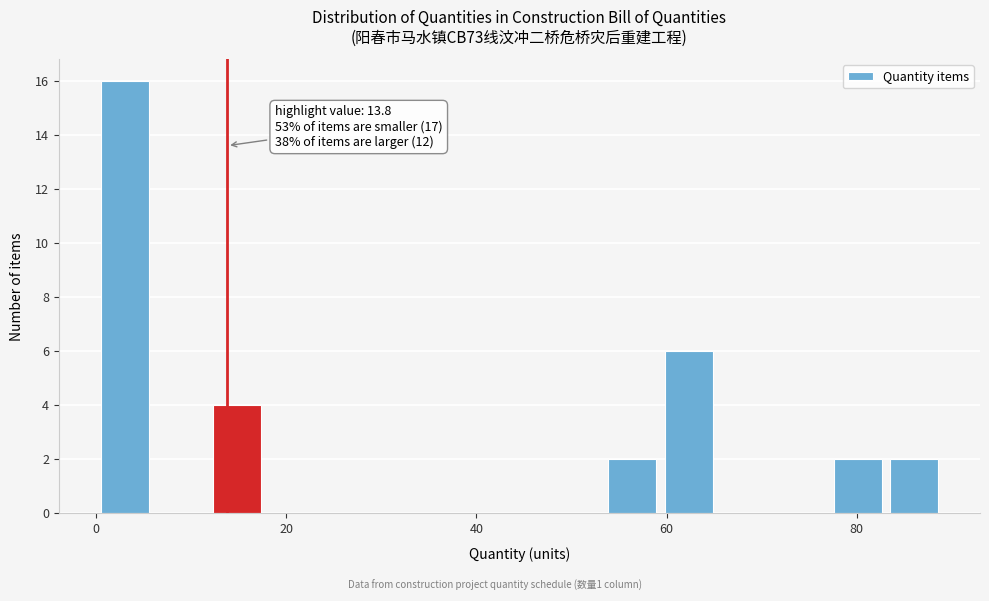

Read against the x-axis, roughly where is the centre of the tallest bar?

2